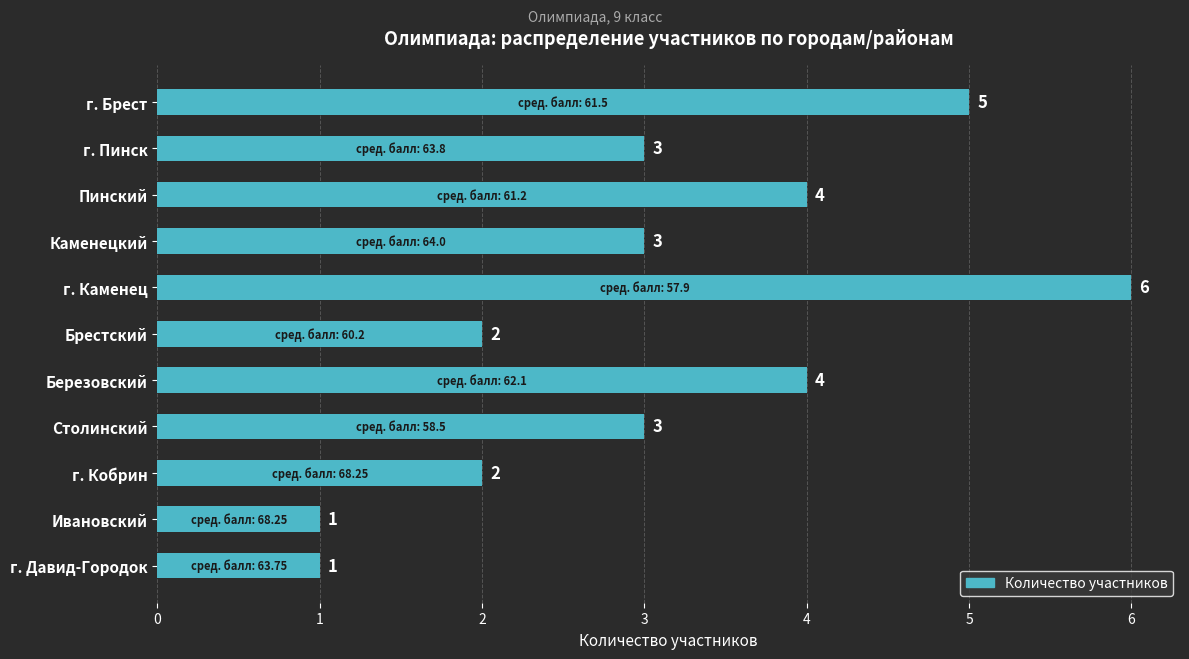

The value at Каменецкий is 3. True or false?

True